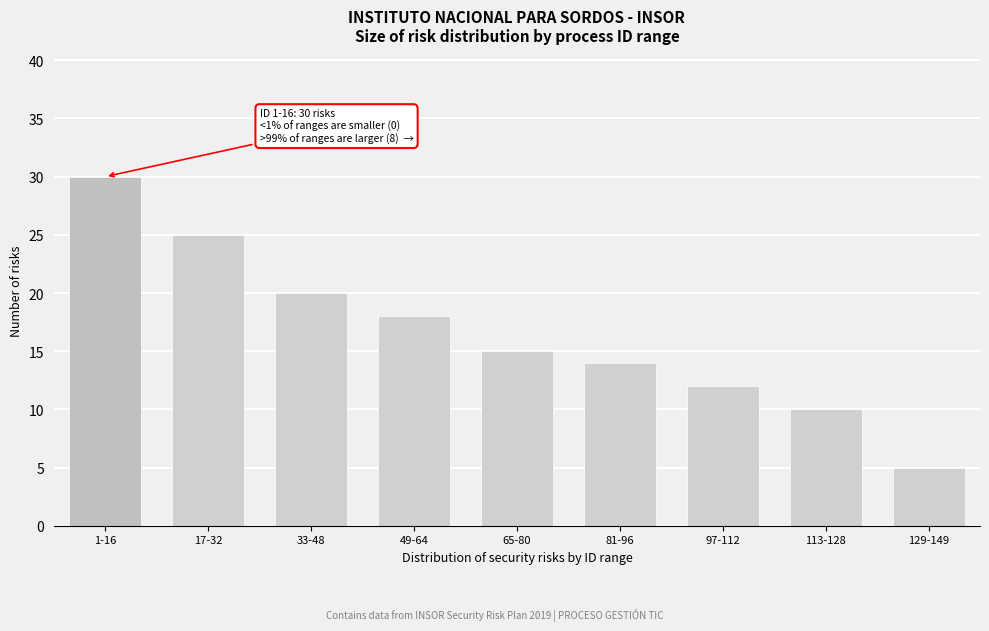

Reading right to left, extract all data points from this chart.

5	10	12	14	15	18	20	25	30